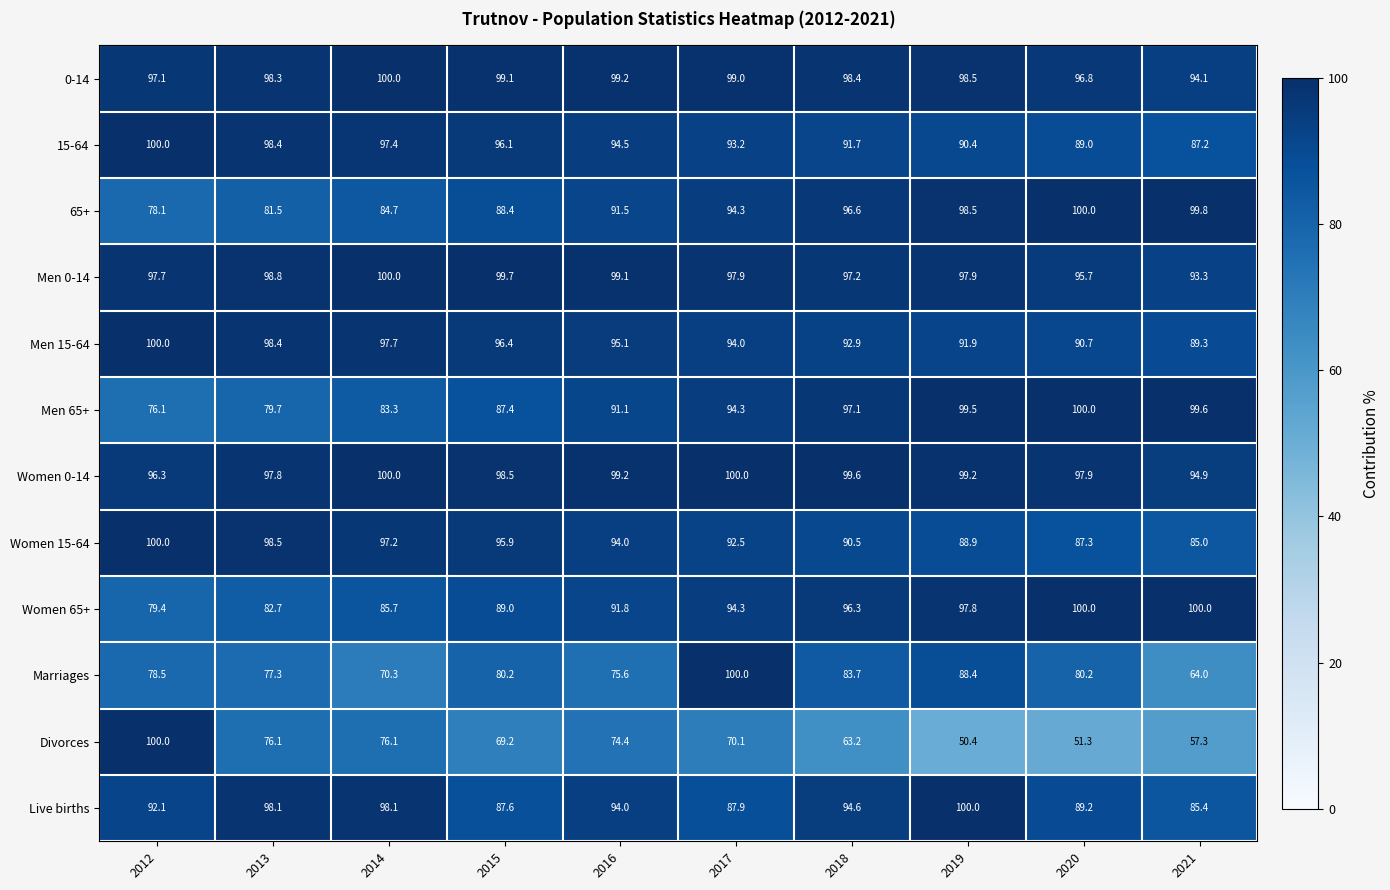

At which category does the chart reach its minimum across all series?

2019